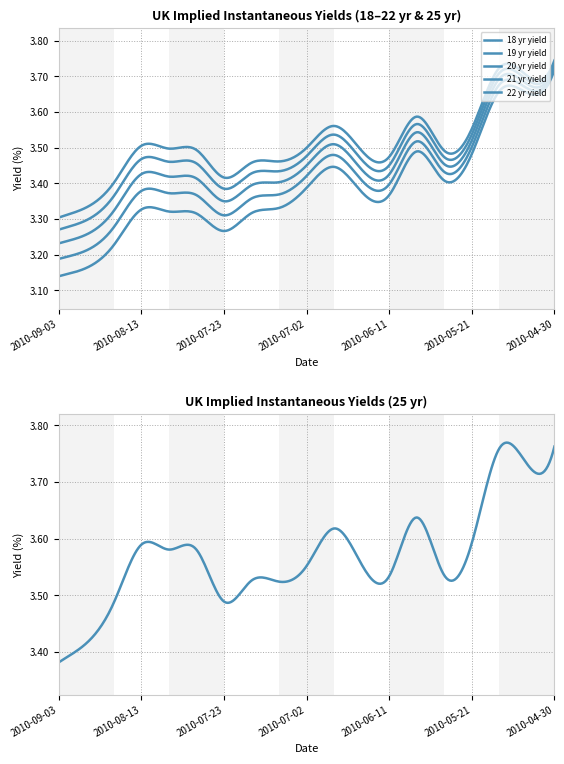

Count the 20 yr yield values in the range 3 to 4.

19